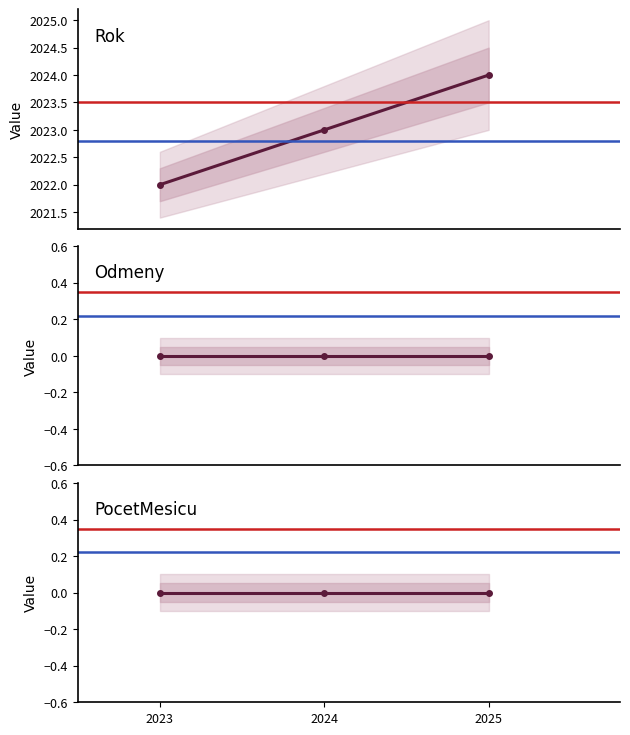

What is the total value across all series at 2023?

2022